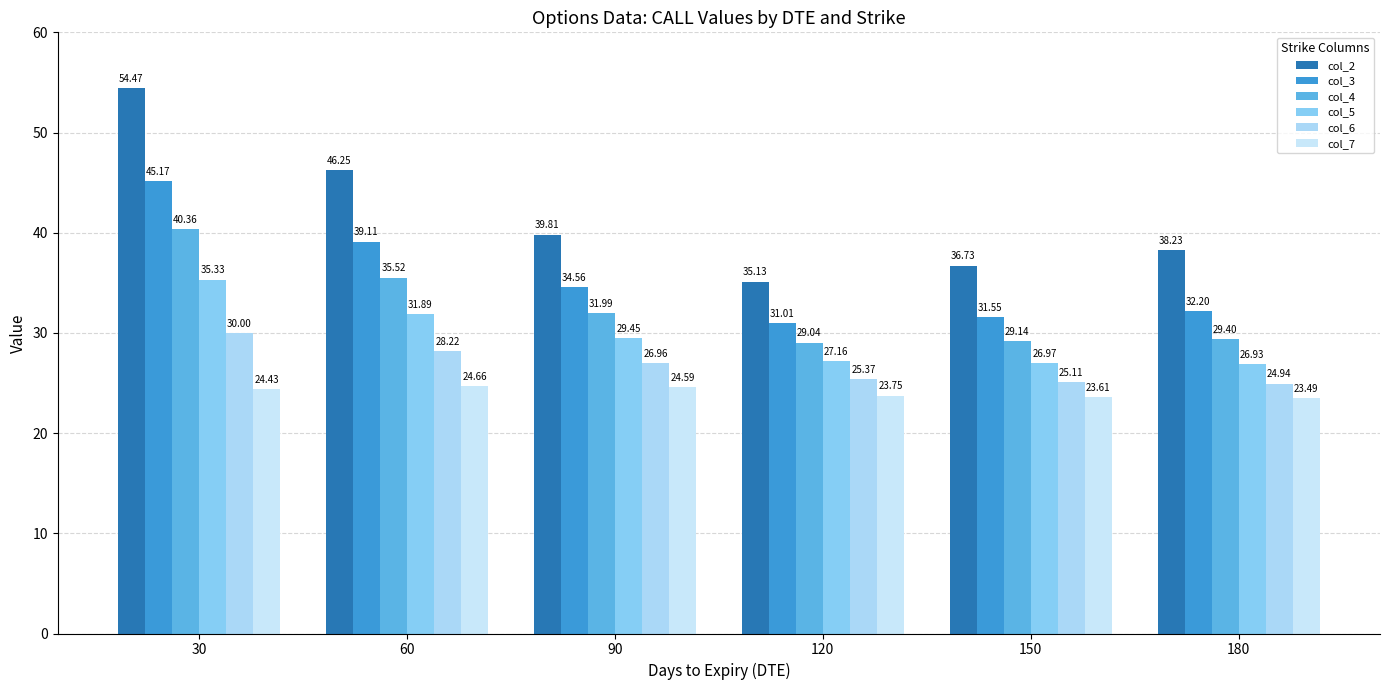

The value of col_6 at 150 is 25.1. True or false?

True